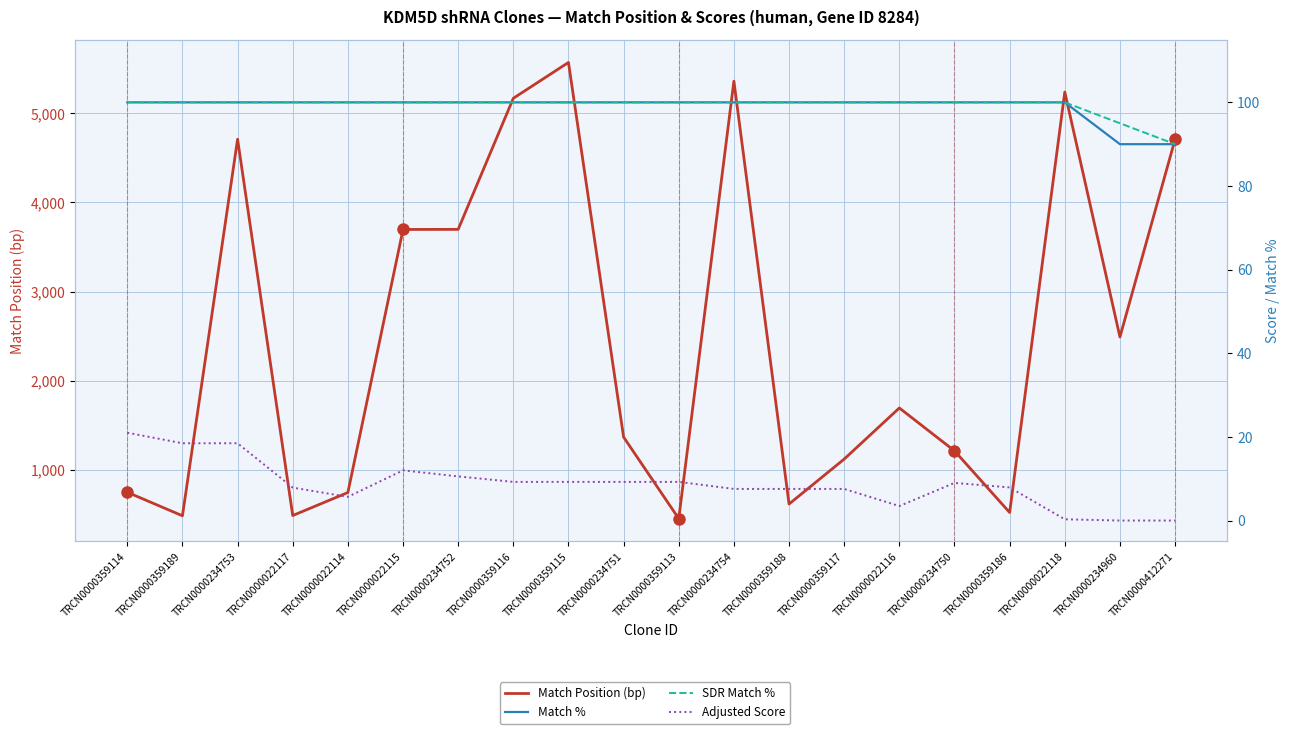

True or false: Match Position (bp) has a value of 8586.0 at TRCN0000234754.

False